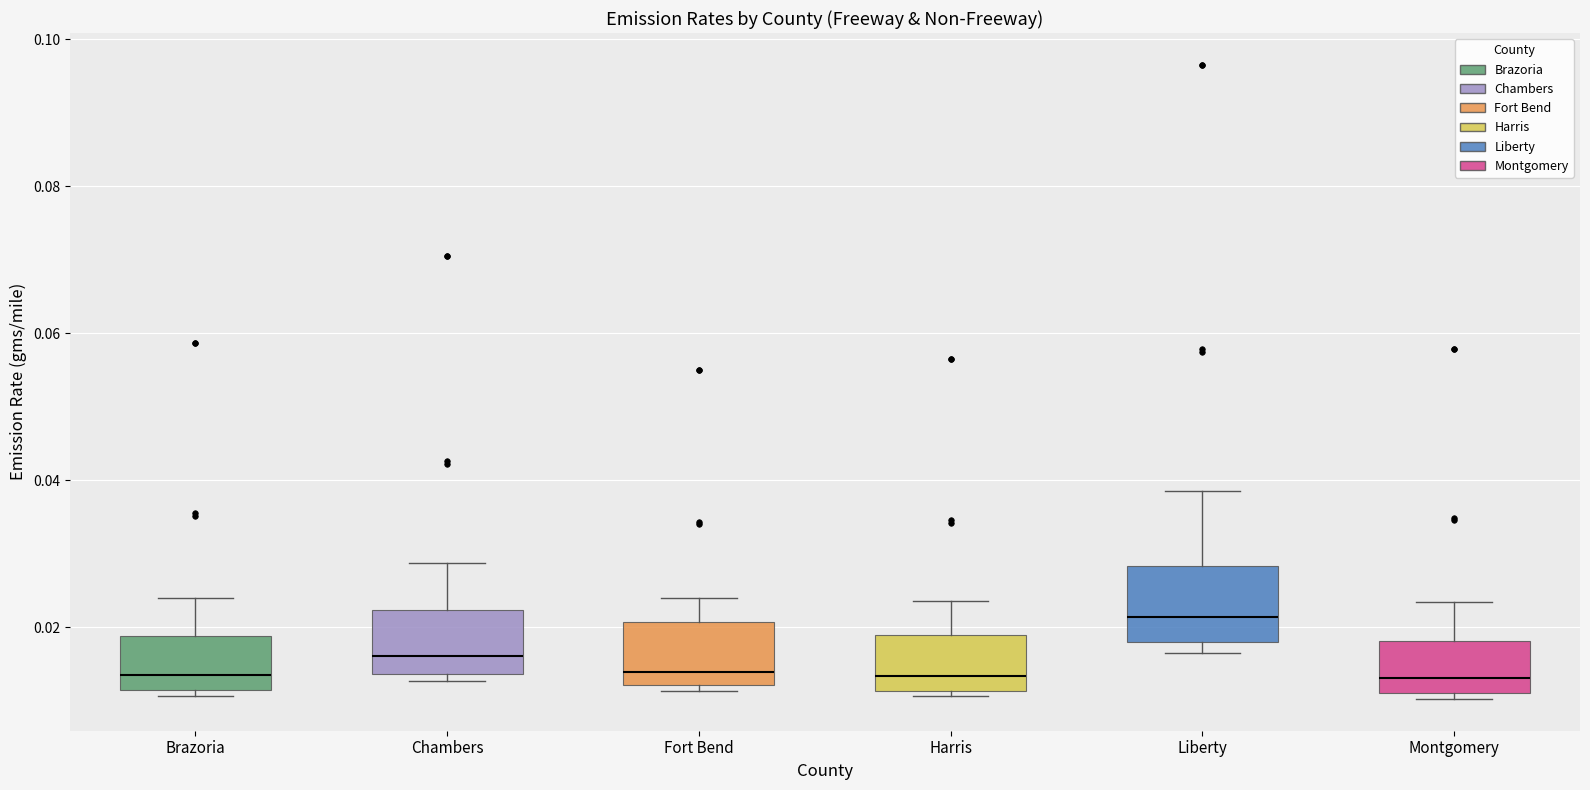

Reading left to right, transcribe this box plot: for each box, give where its median line is, the range the box spans, and where its two whiskers end, as read against the y-axis. The values are not printed on the chart, so give them approximately, as read against the axis.

Brazoria: median 0.014, box 0.012 to 0.018, whiskers 0.010 to 0.024
Chambers: median 0.016, box 0.014 to 0.022, whiskers 0.012 to 0.028
Fort Bend: median 0.014, box 0.012 to 0.020, whiskers 0.012 (just below the box's lower edge) to 0.024
Harris: median 0.014, box 0.012 to 0.018, whiskers 0.010 to 0.024
Liberty: median 0.022, box 0.018 to 0.028, whiskers 0.016 to 0.038
Montgomery: median 0.014, box 0.012 to 0.018, whiskers 0.010 to 0.024